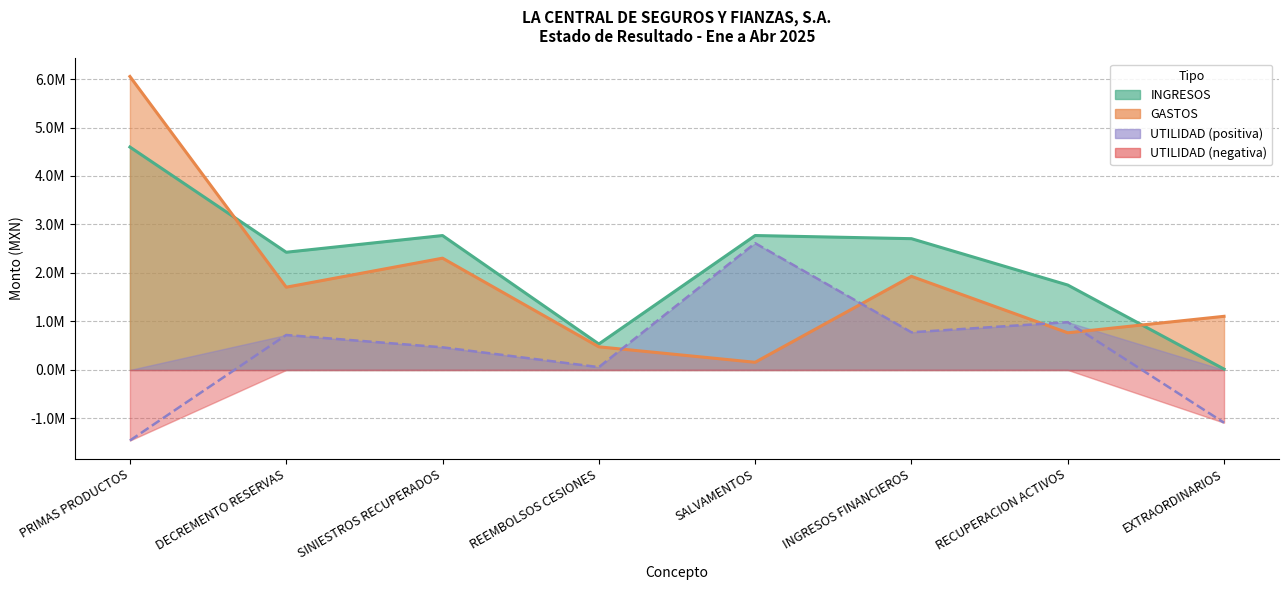

What is the average value of the INGRESOS series?

2197433.9